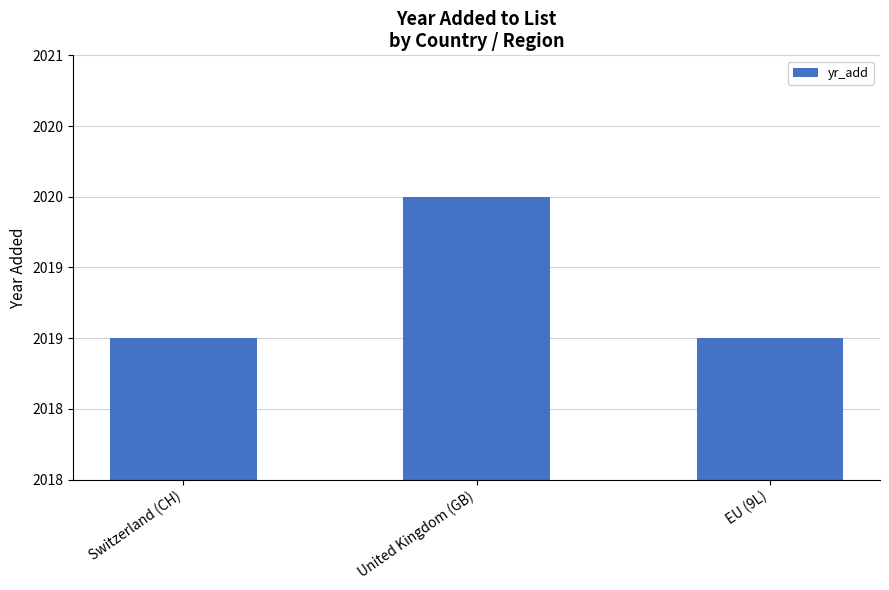

Does the chart contain any negative values?

No